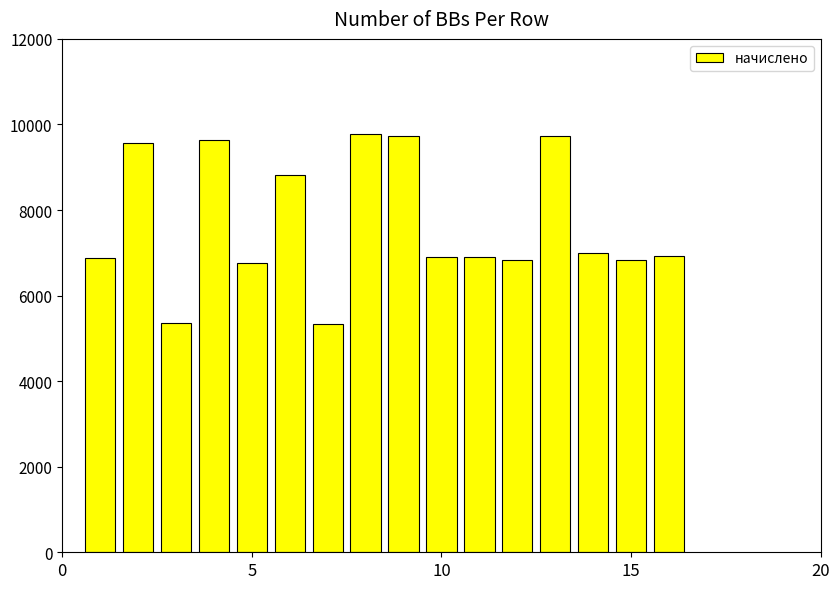

What is the minimum value shown in the chart?

5332.3